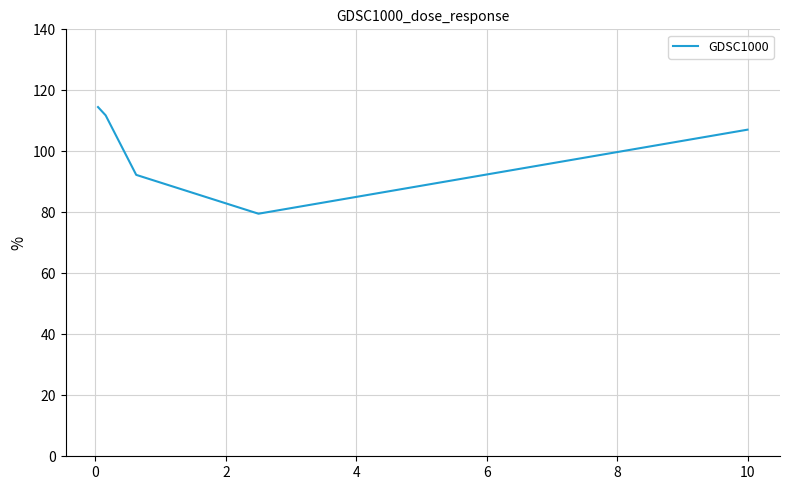

What is the maximum value shown in the chart?

114.5